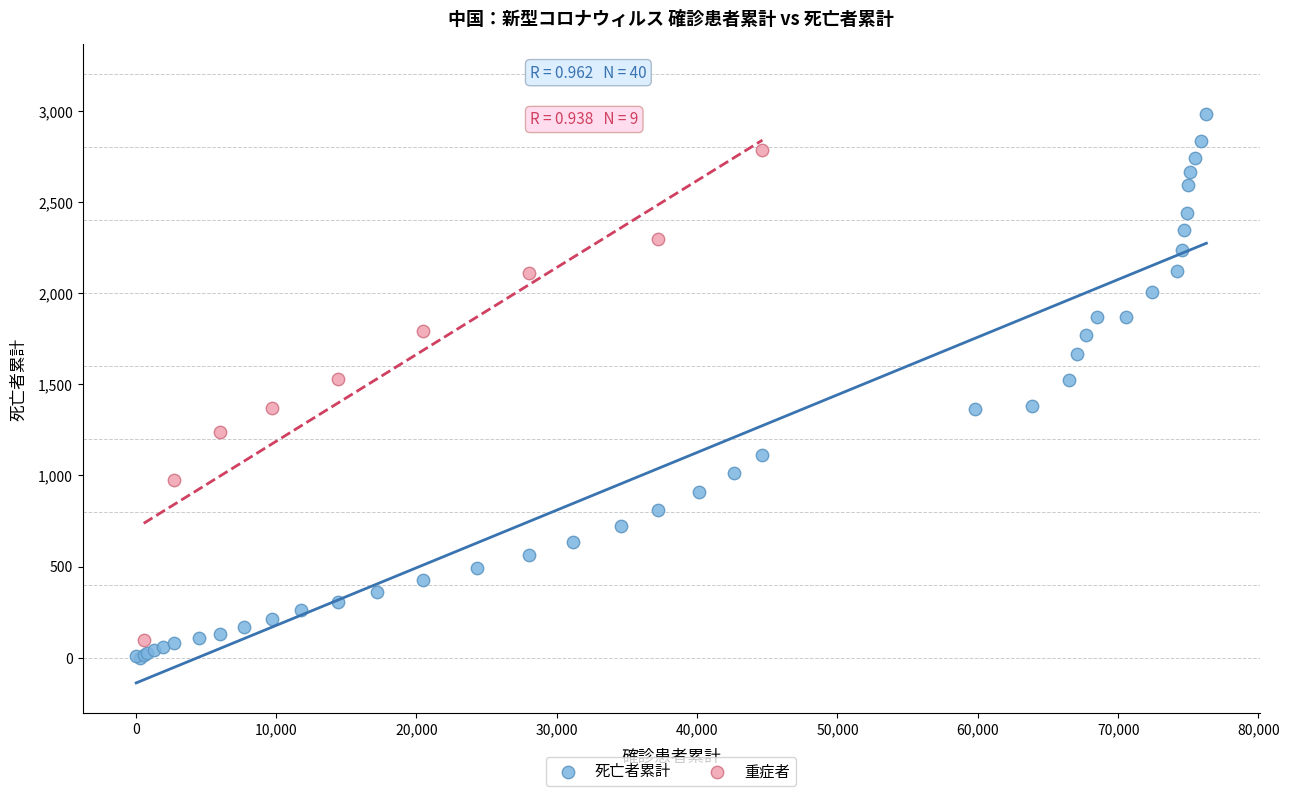

Which series contains the highest Y value?

死亡者累計